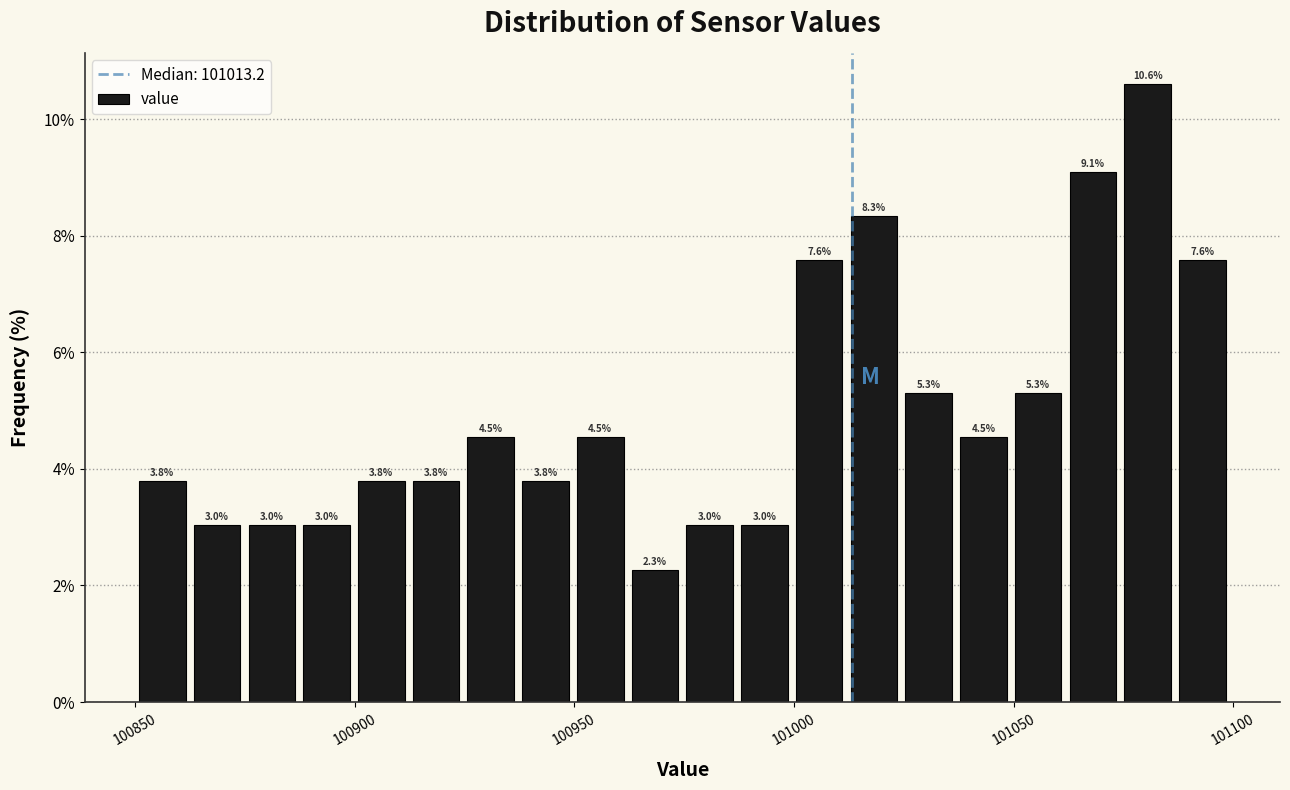

Read against the x-axis, roughly where is the centre of the tallest bar?

101080